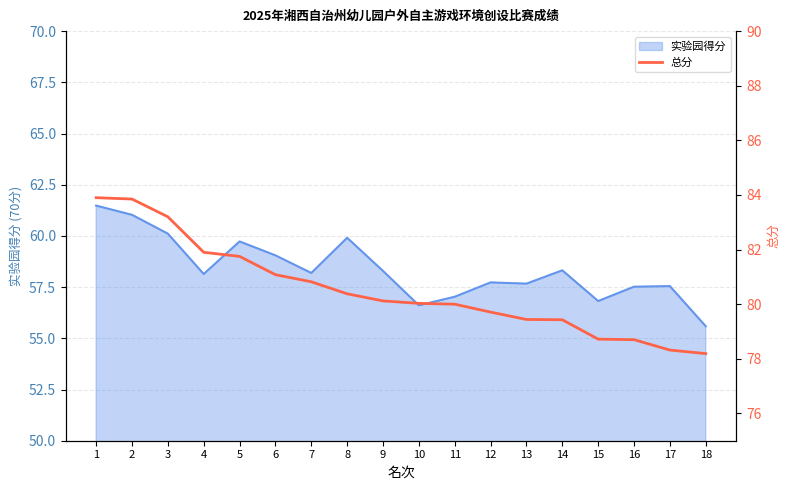

How many categories are shown in the chart?

18